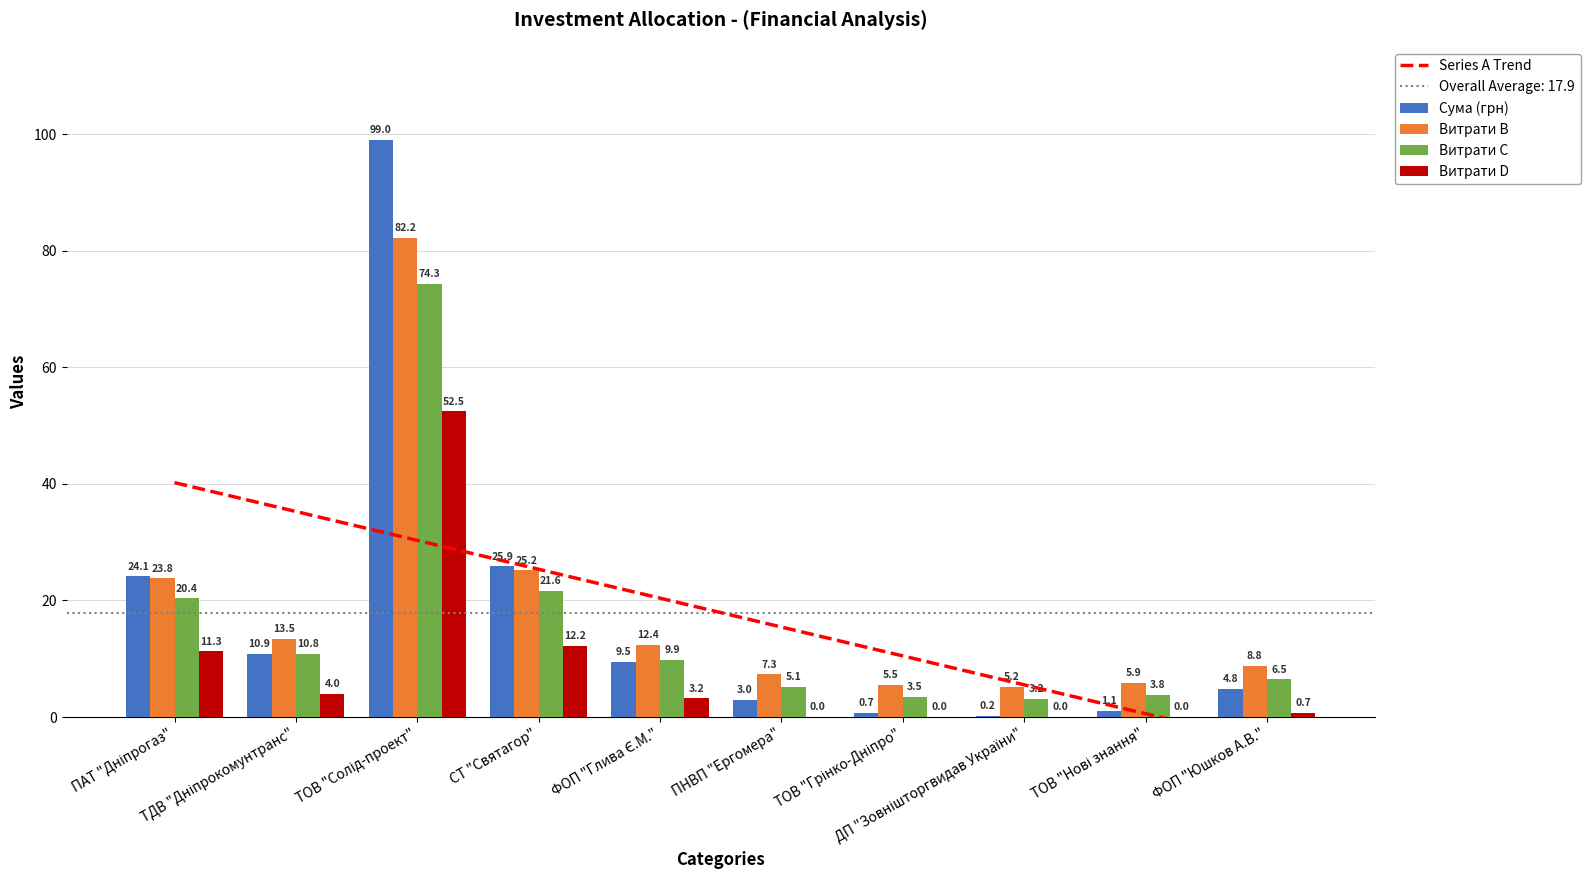

The chart shows a value of 5.9 at ТОВ "Нові знання". True or false?

True